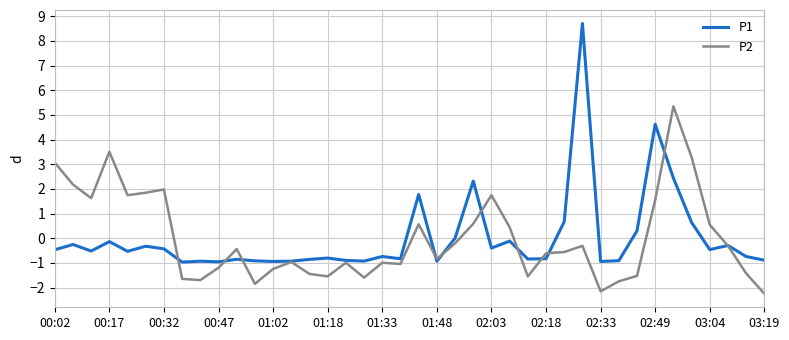

Which series has the widest spread of values?

P1